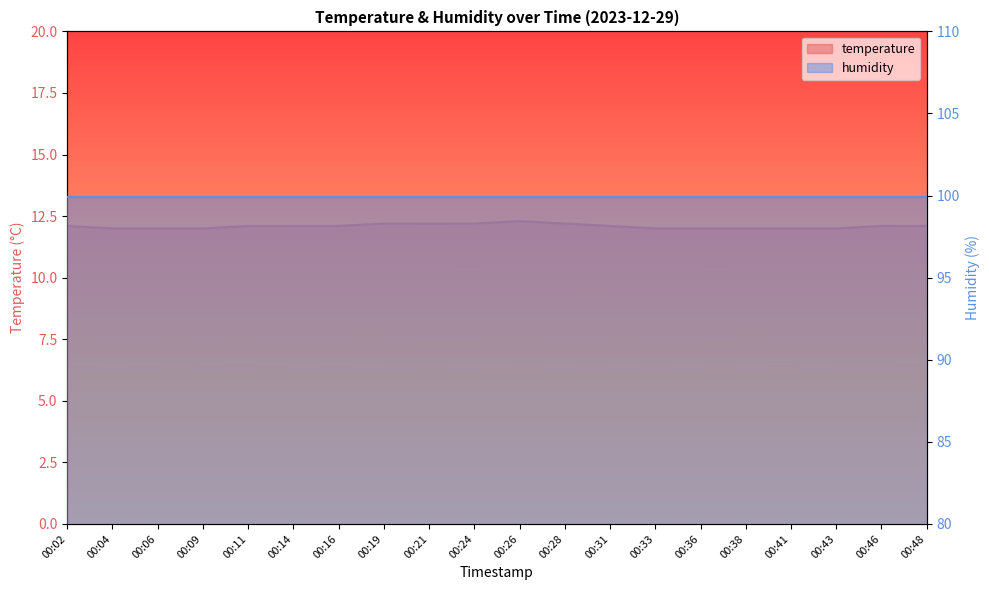

What is the value of the 18th point from the left?

12.0